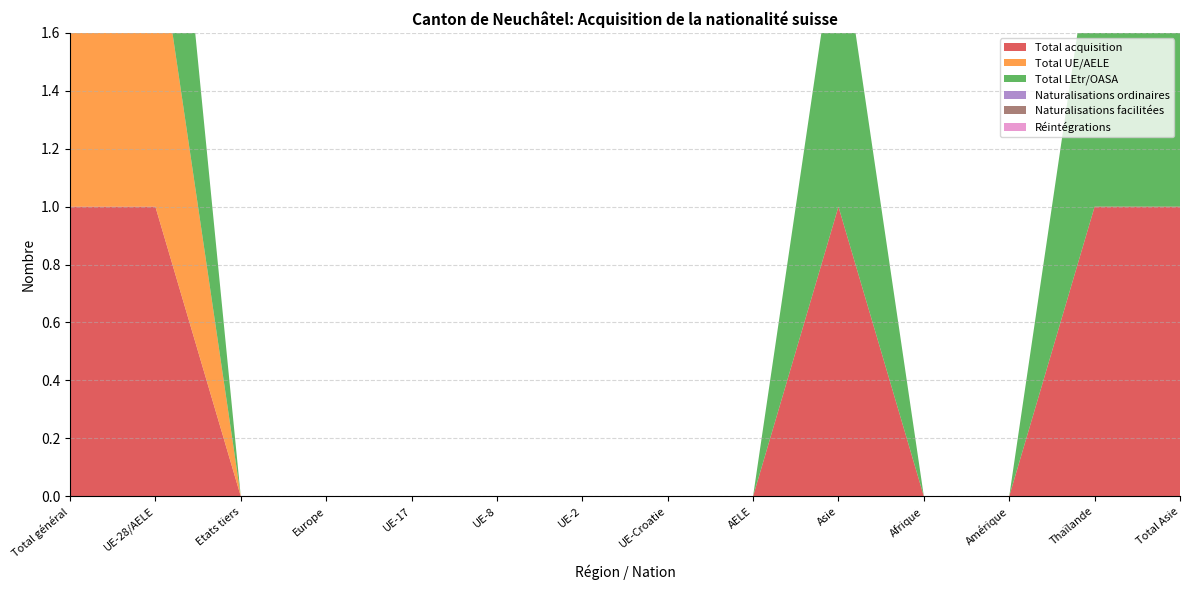

Reading left to right, extract all data points from this chart.

Total acquisition: Total général=1	UE-28/AELE=1	Etats tiers=0	Europe=0	UE-17=0	UE-8=0	UE-2=0	UE-Croatie=0	AELE=0	Asie=1	Afrique=0	Amérique=0	Thaïlande=1	Total Asie=1
Total UE/AELE: Total général=1	UE-28/AELE=1	Etats tiers=0	Europe=0	UE-17=0	UE-8=0	UE-2=0	UE-Croatie=0	AELE=0	Asie=0	Afrique=0	Amérique=0	Thaïlande=0	Total Asie=0
Total LEtr/OASA: Total général=1	UE-28/AELE=1	Etats tiers=0	Europe=0	UE-17=0	UE-8=0	UE-2=0	UE-Croatie=0	AELE=0	Asie=1	Afrique=0	Amérique=0	Thaïlande=1	Total Asie=1
Naturalisations ordinaires: Total général=0	UE-28/AELE=0	Etats tiers=0	Europe=0	UE-17=0	UE-8=0	UE-2=0	UE-Croatie=0	AELE=0	Asie=0	Afrique=0	Amérique=0	Thaïlande=0	Total Asie=0
Naturalisations facilitées: Total général=0	UE-28/AELE=0	Etats tiers=0	Europe=0	UE-17=0	UE-8=0	UE-2=0	UE-Croatie=0	AELE=0	Asie=0	Afrique=0	Amérique=0	Thaïlande=0	Total Asie=0
Réintégrations: Total général=0	UE-28/AELE=0	Etats tiers=0	Europe=0	UE-17=0	UE-8=0	UE-2=0	UE-Croatie=0	AELE=0	Asie=0	Afrique=0	Amérique=0	Thaïlande=0	Total Asie=0